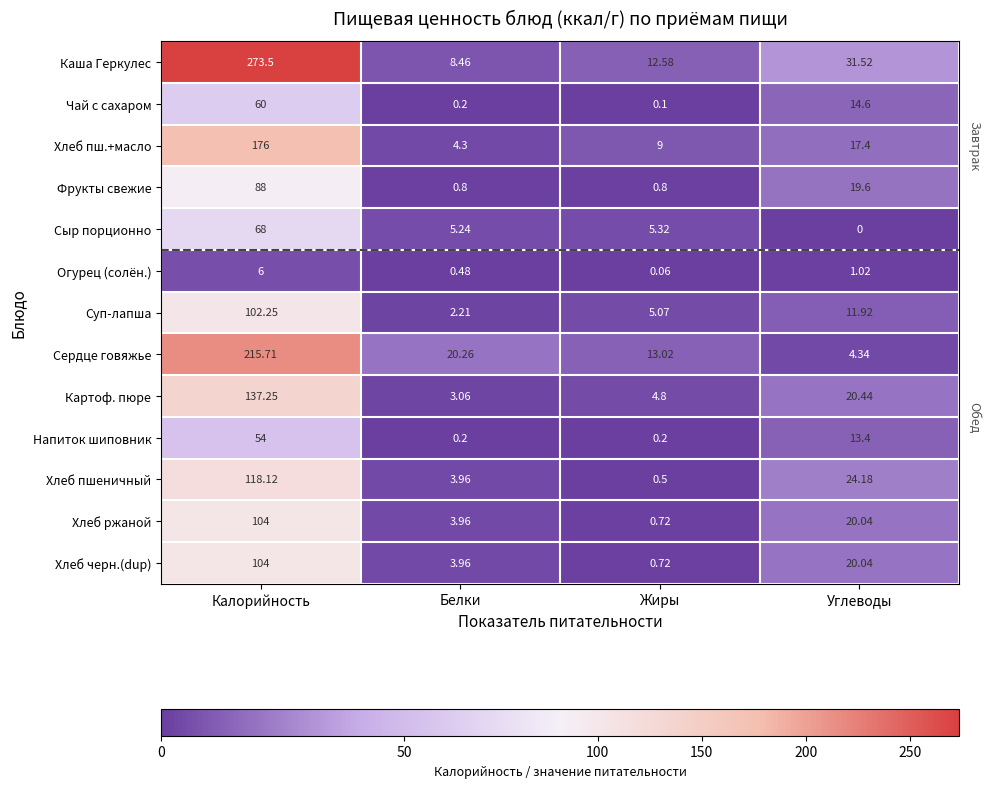

At which category is the sum across all series the highest?

Калорийность